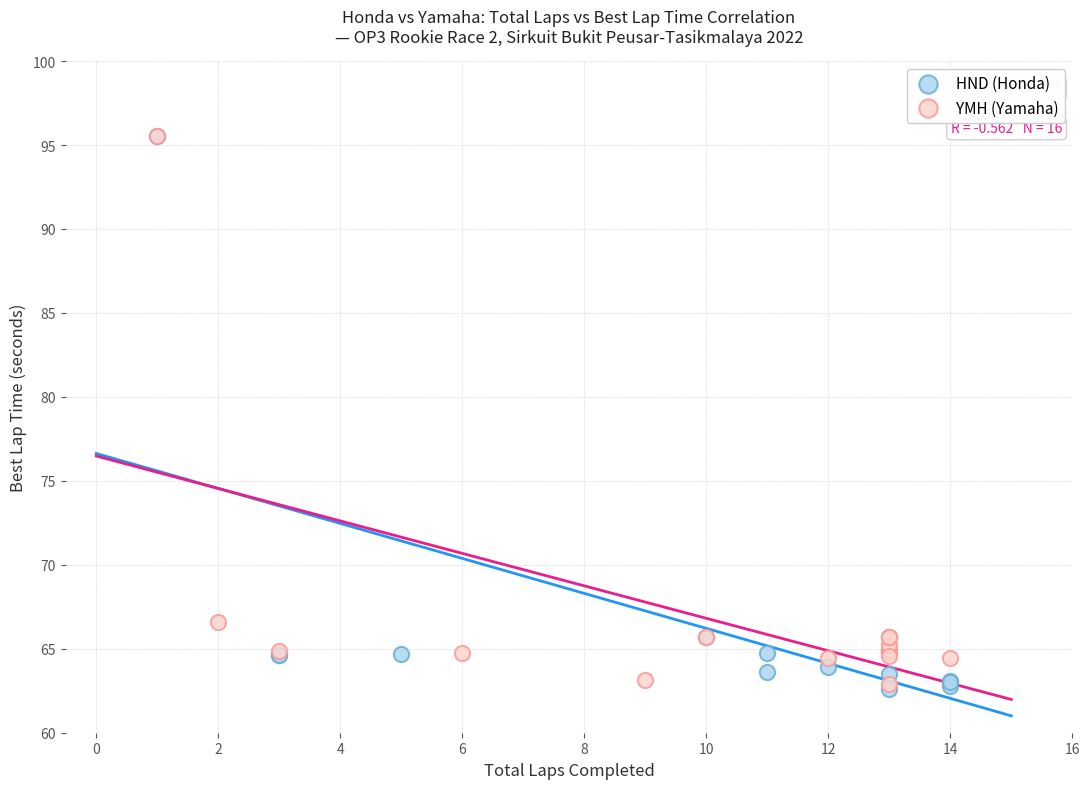

What are all the series names shown in the legend?

HND (Honda), YMH (Yamaha)